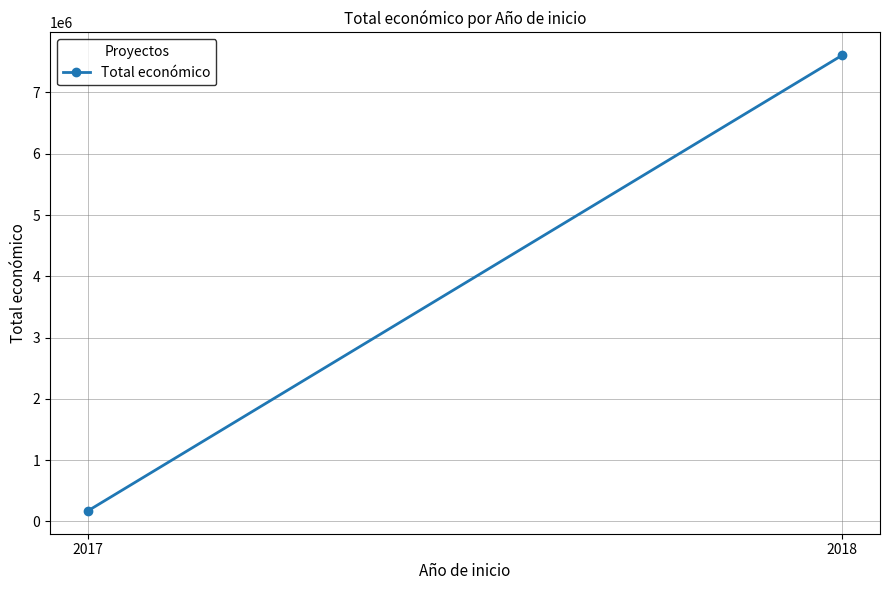

How many data points does each series have?

2